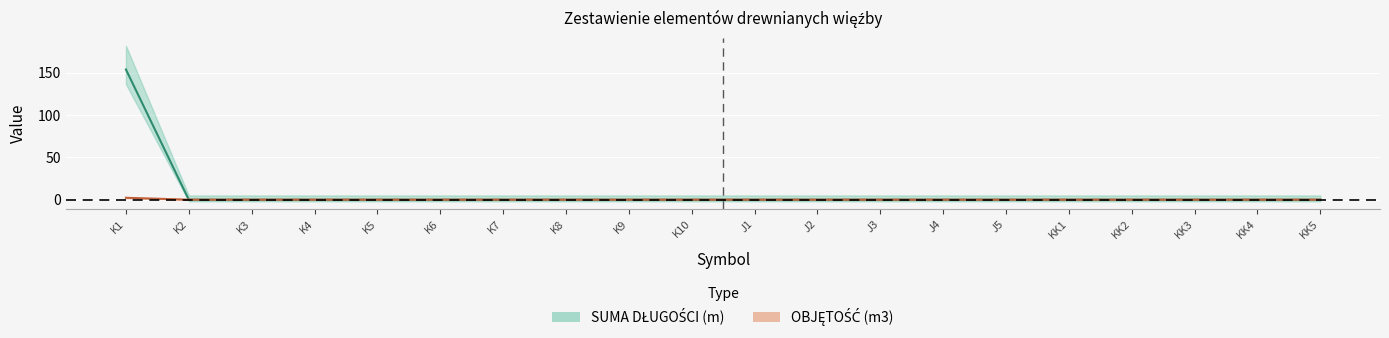

List the series in order of their overall mean, highest first.

SUMA DŁUGOŚCI (m), OBJĘTOŚĆ (m3)